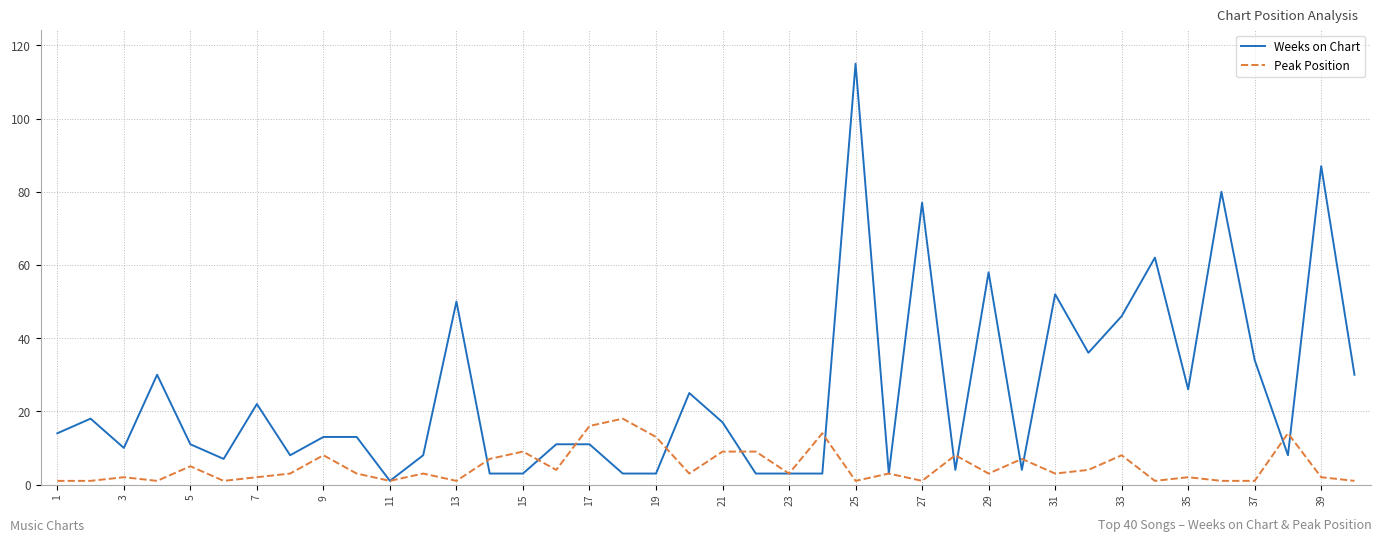

Rank the series by their maximum value, from lowest to highest.

Peak Position, Weeks on Chart